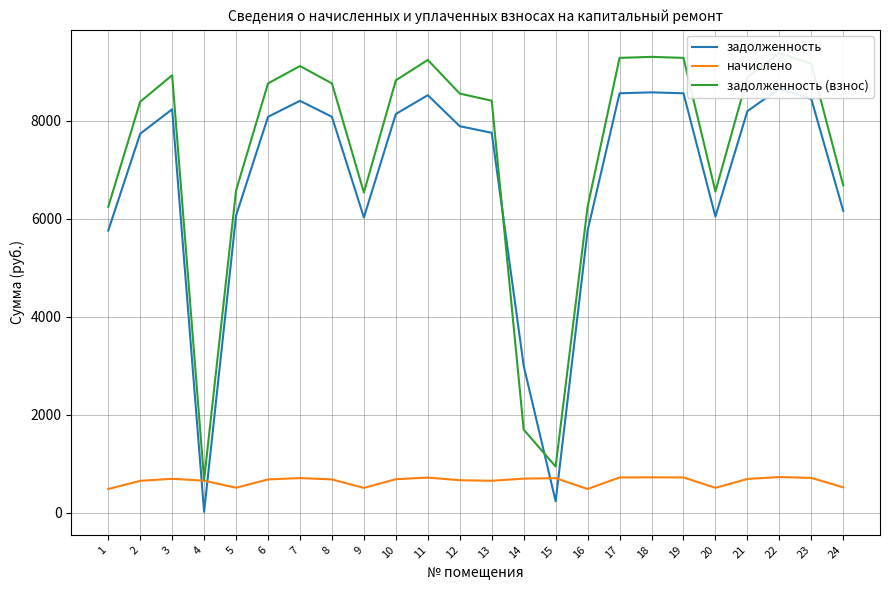

What is the difference between the задолженность (взнос) values at 2 and 18?

916.1